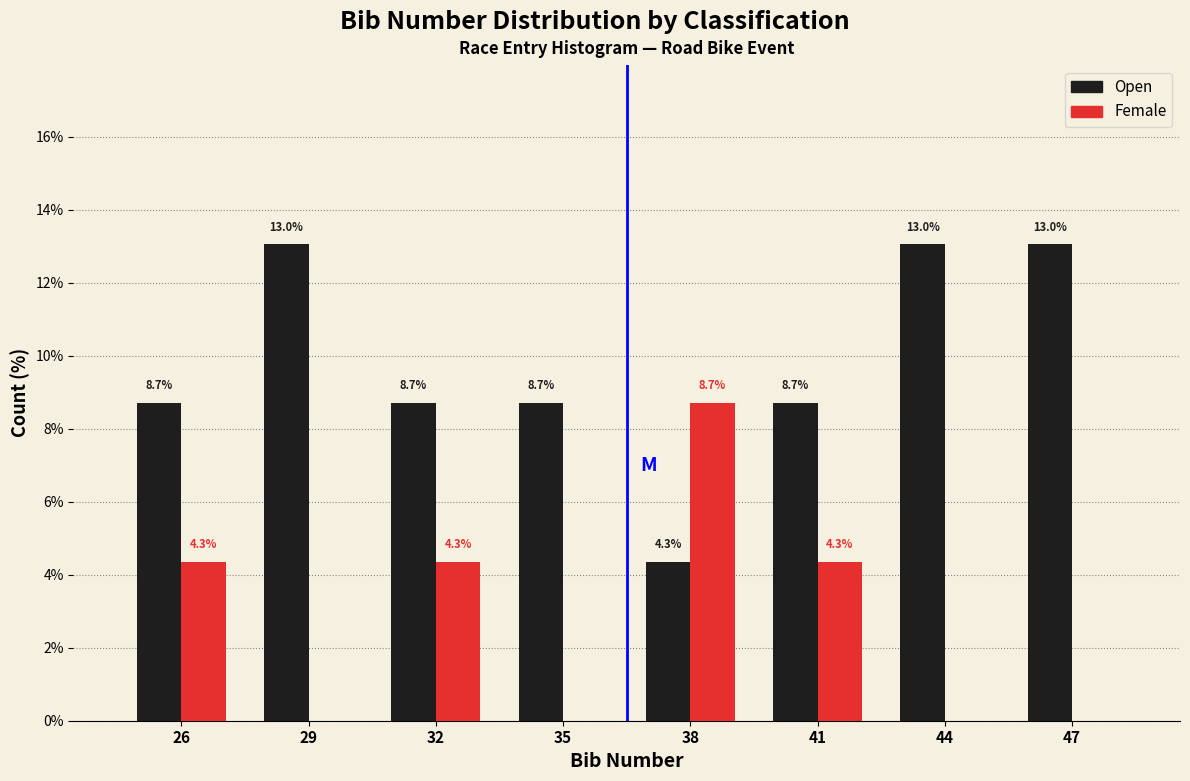

Reading left to right, what are all the values shown in this chart?

Open: 26=8.7	29=13.0	32=8.7	35=8.7	38=4.3	41=8.7	44=13.0	47=13.0
Female: 26=4.3	29=0.0	32=4.3	35=0.0	38=8.7	41=4.3	44=0.0	47=0.0